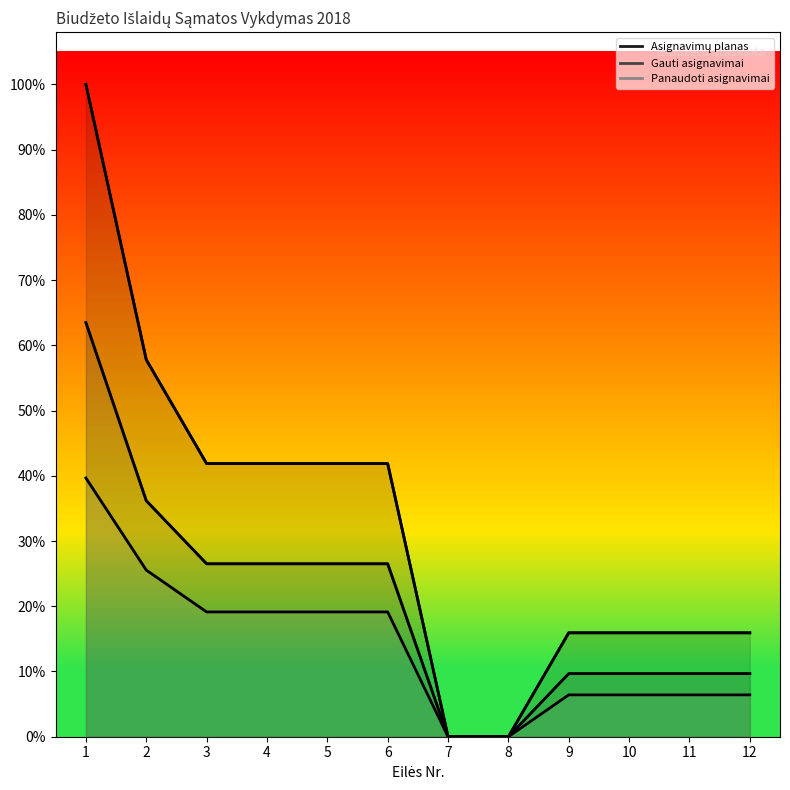

Where does the Panaudoti asignavimai series first go above 16811?

1